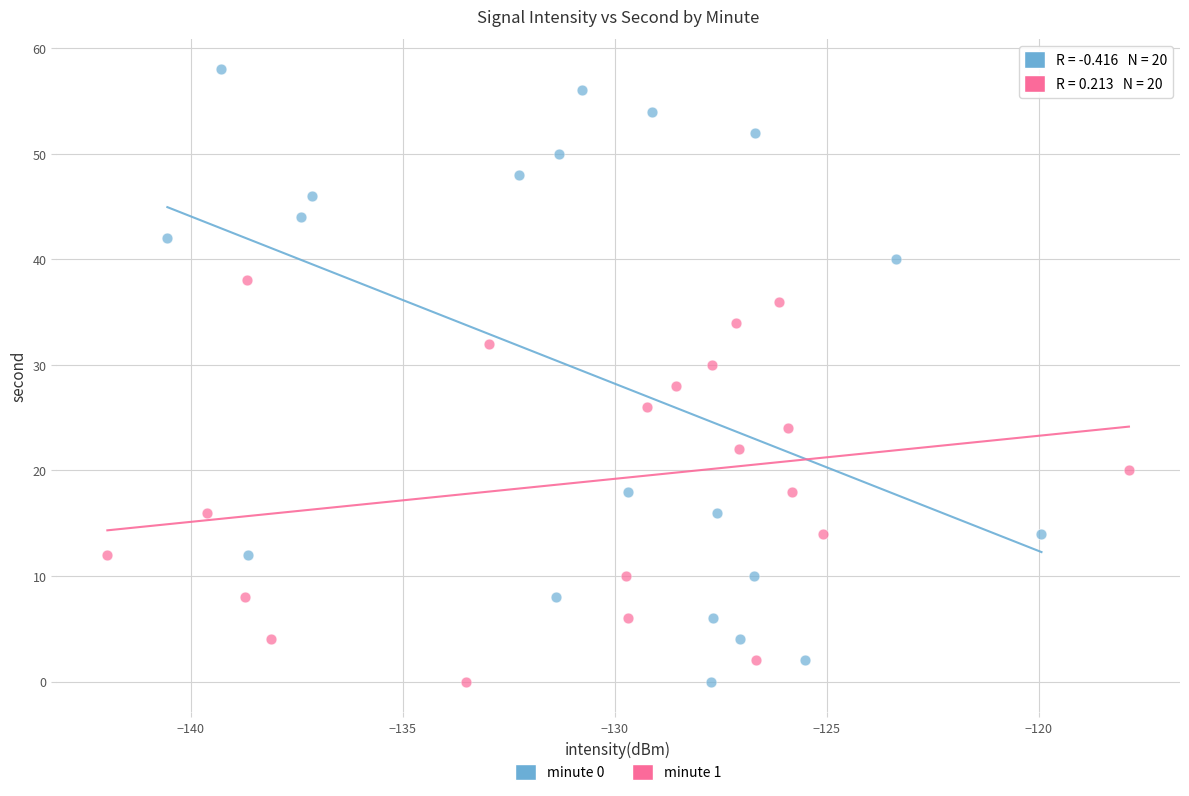

Which series contains the highest Y value?

minute 0